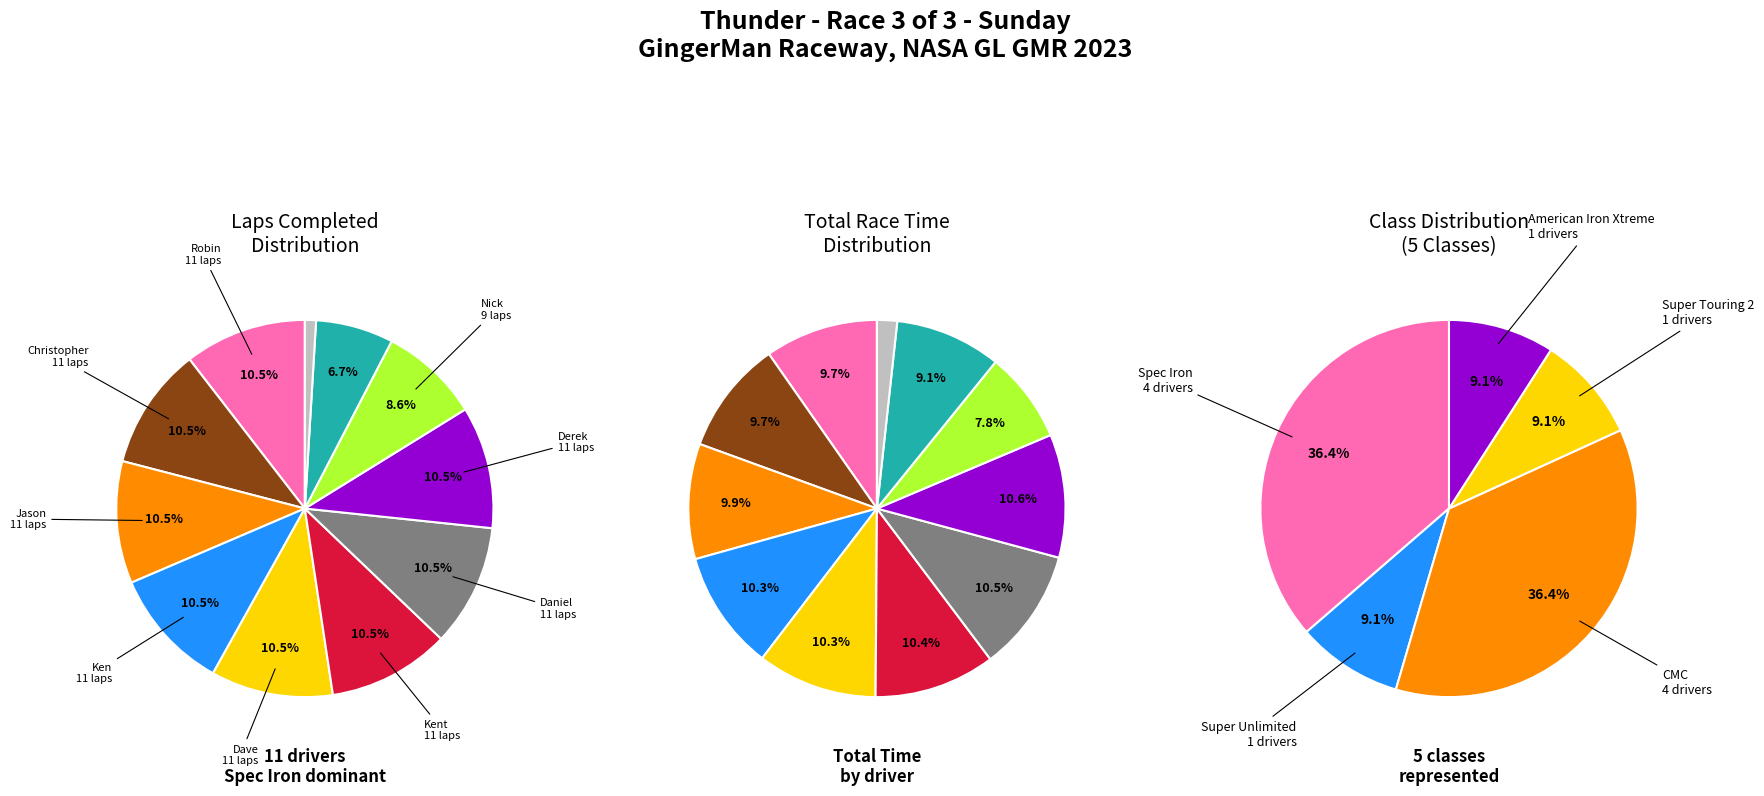

To the nearest percent, what is the combined percentage of Daniel Majewski and Derek Wright?

21%